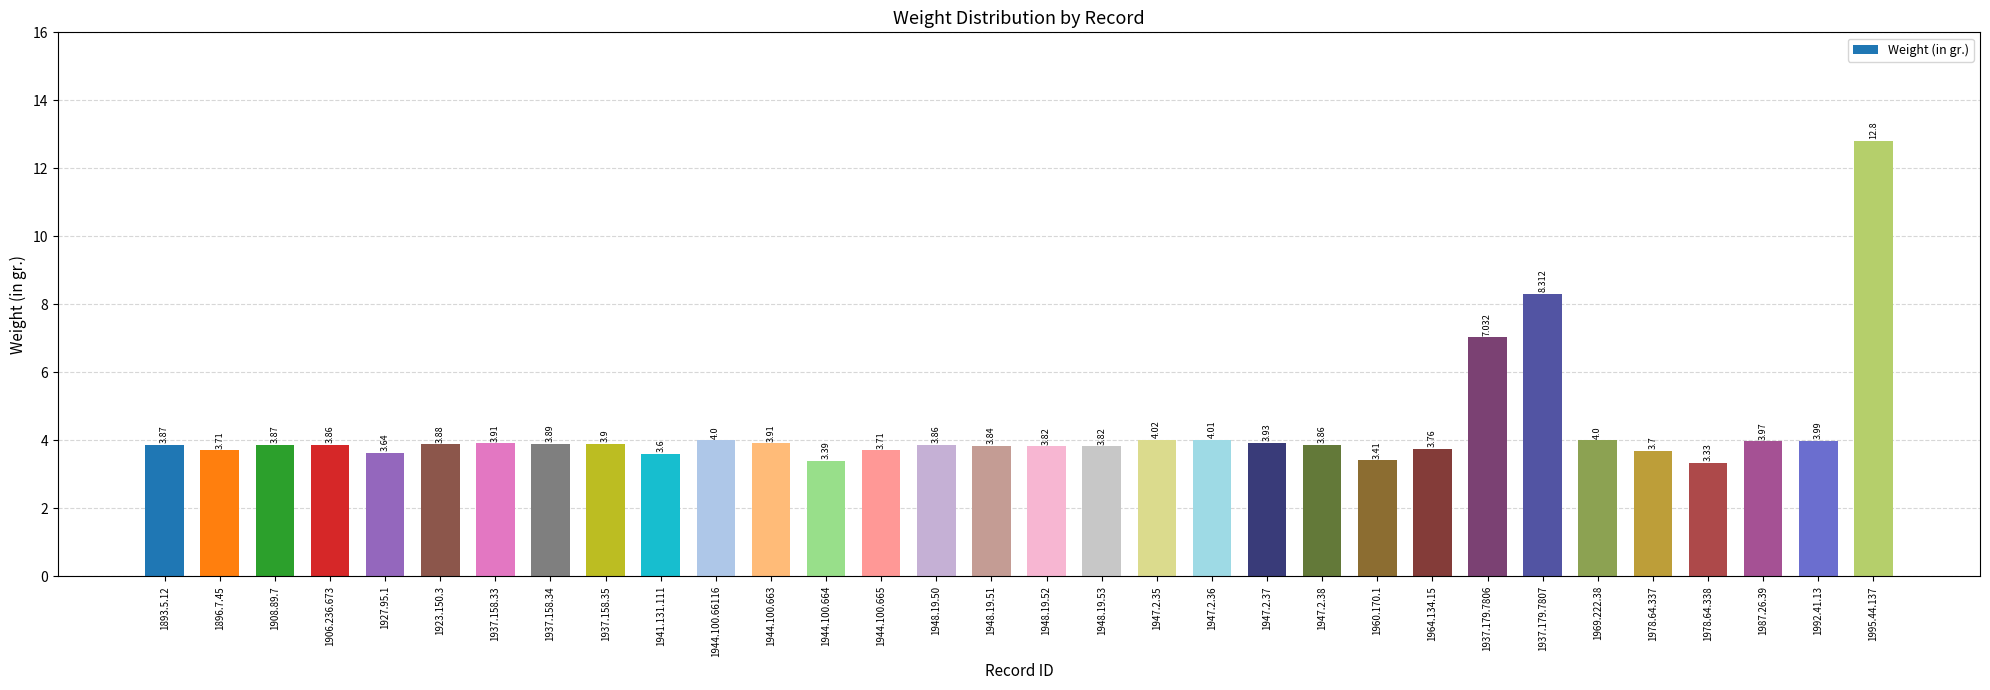

What is the difference between the second highest and minimum values?

5.0